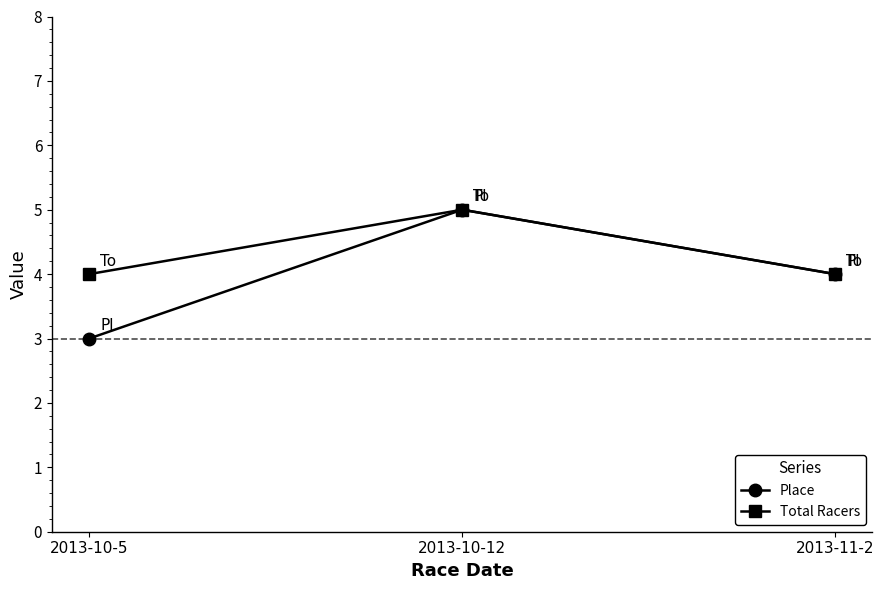

Read the Place value at 2013-10-12.

5